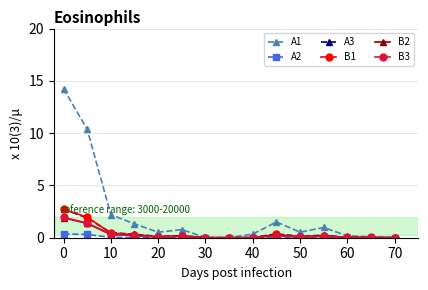

How many data points does each series have?

15